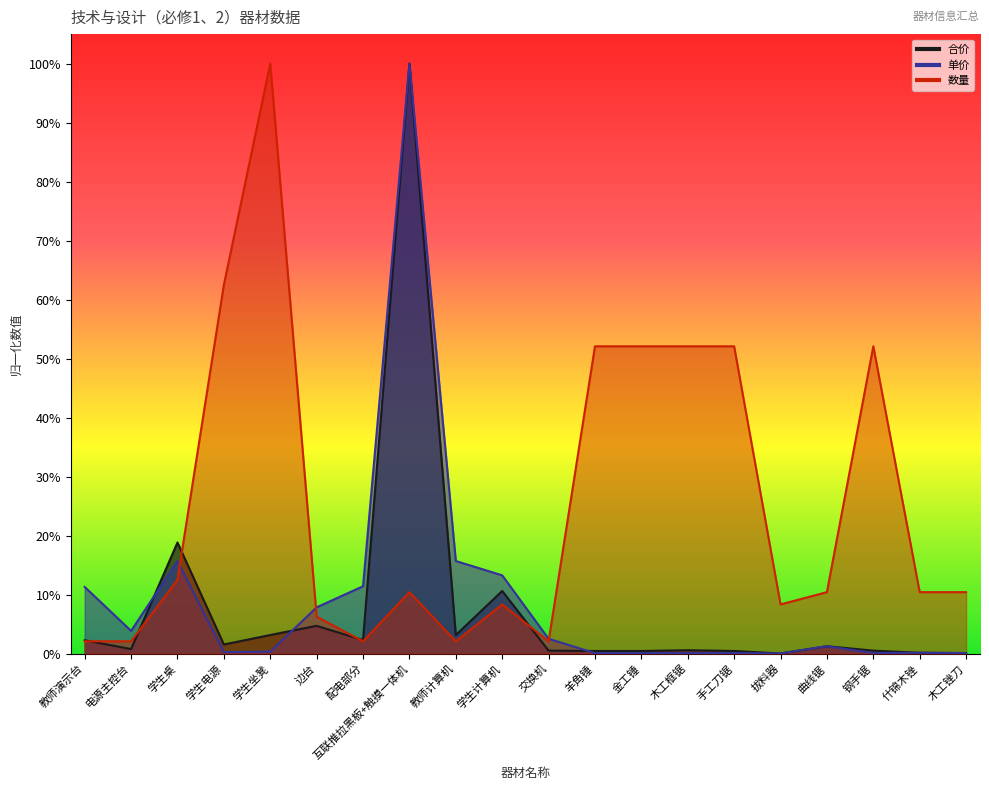

What is the total value across all series at 羊角锤?

0.5